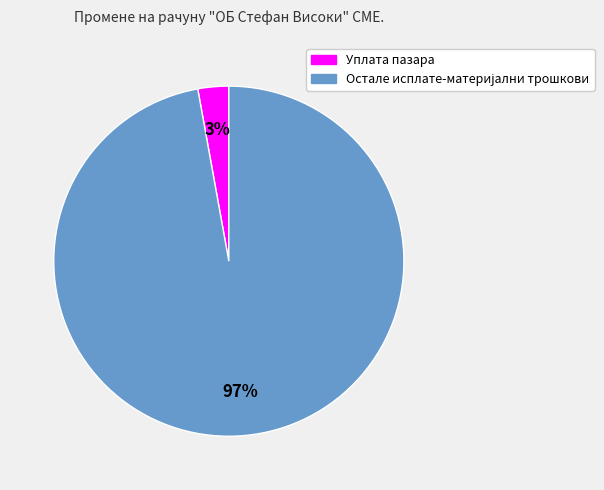

What percentage is the Уплата пазара slice, to the nearest percent?

3%